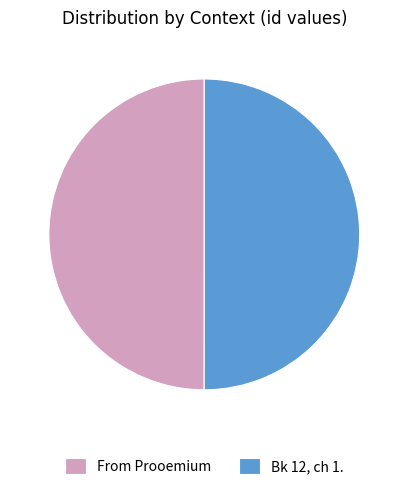

How many slices are in this pie chart?

2